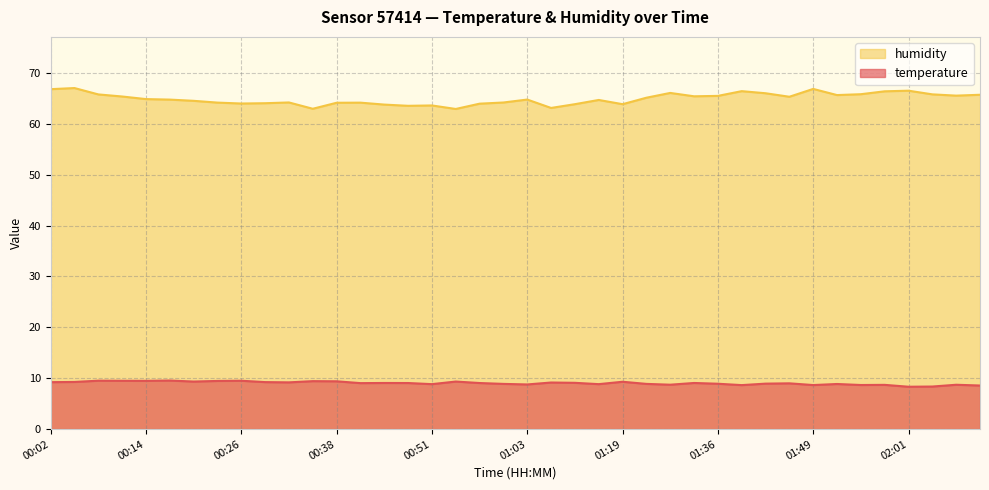

What is the label of the 31st point from the left?

01:42